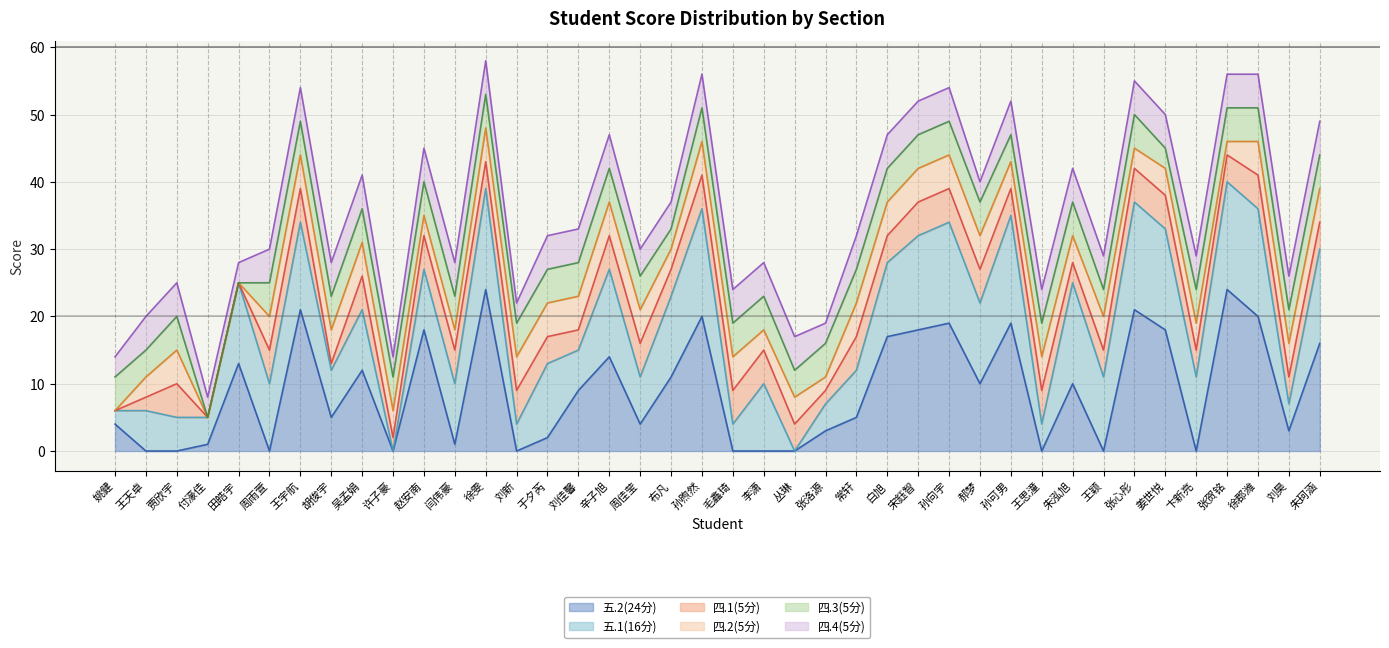

True or false: 四.3(5分) (cumulative) has more than 2 interior local peaks.

True